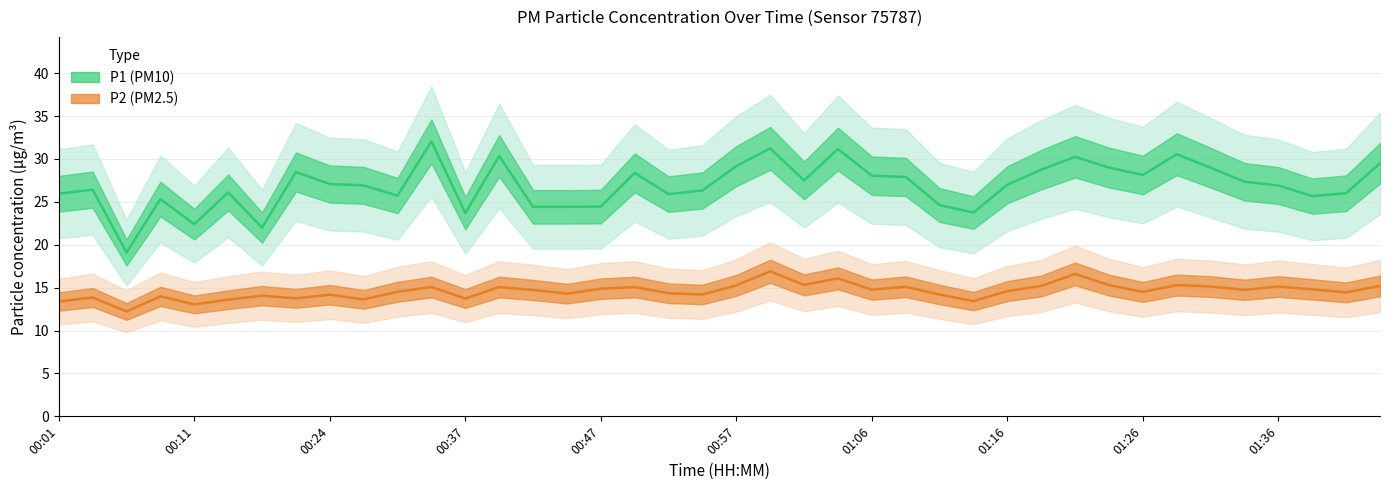

Does the chart have visible grid lines?

Yes